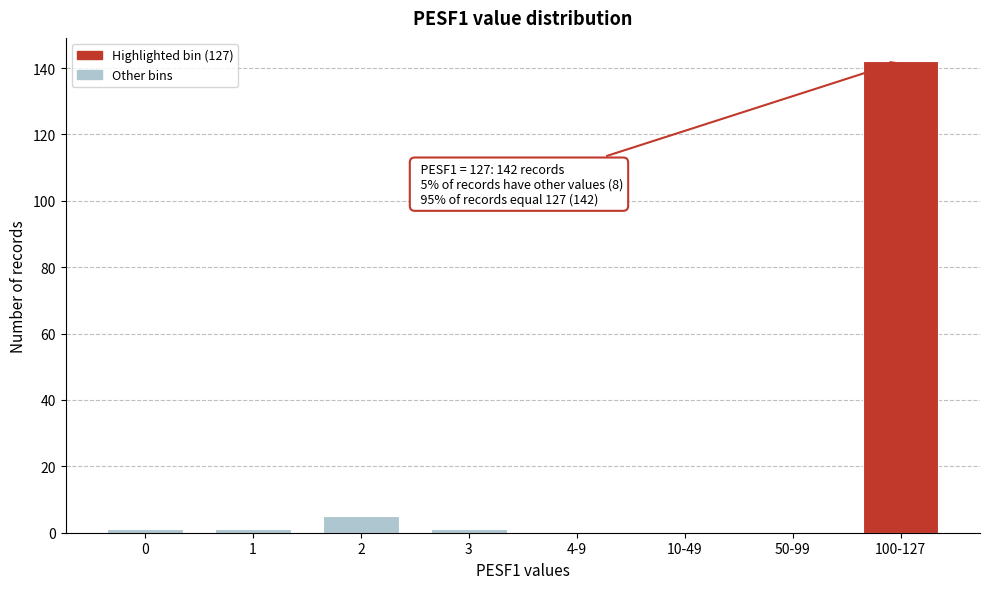

Reading left to right, what are all the values shown in this chart?

0=1	1=1	2=5	3=1	4-9=0	10-49=0	50-99=0	100-127=142